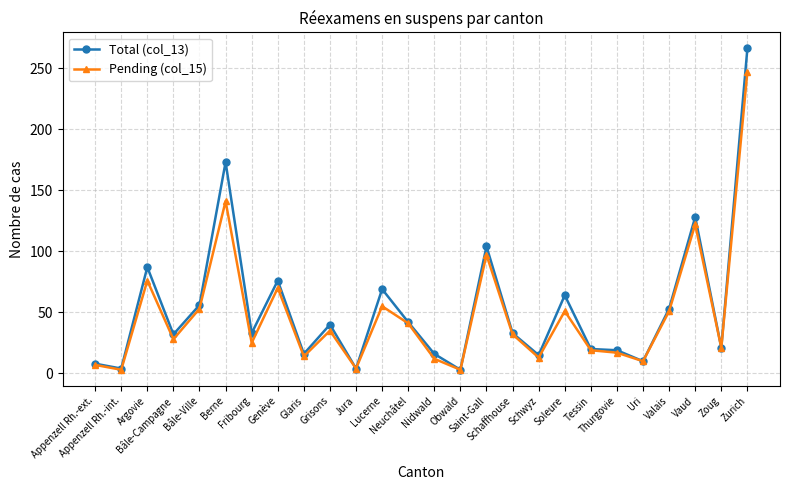

Which label corresponds to the largest value in the chart?

Zurich